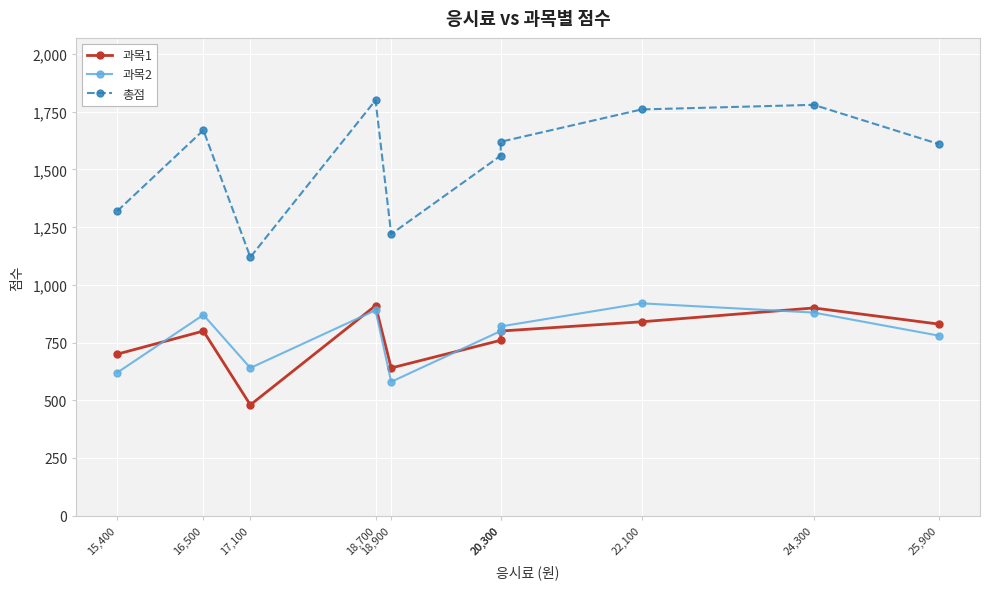

The 과목1 series shows 1231 at 24,300. True or false?

False